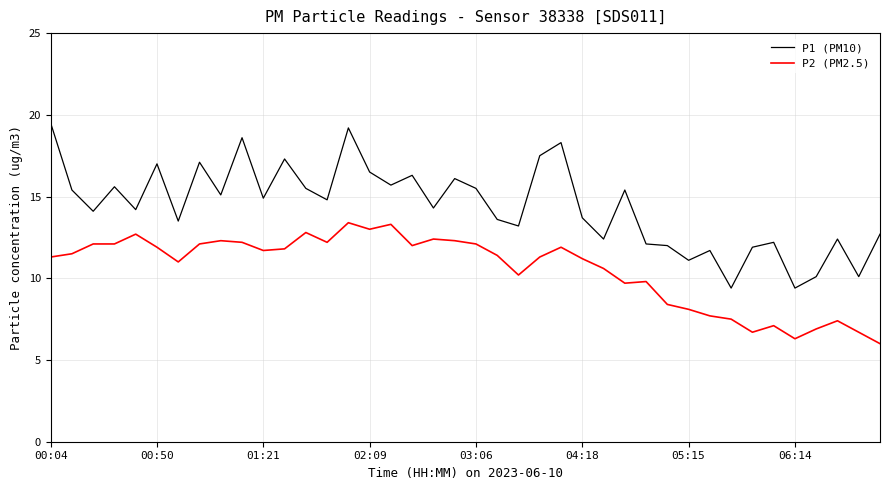

What is the difference between the maximum and minimum values in the P1 (PM10) series?

10.1